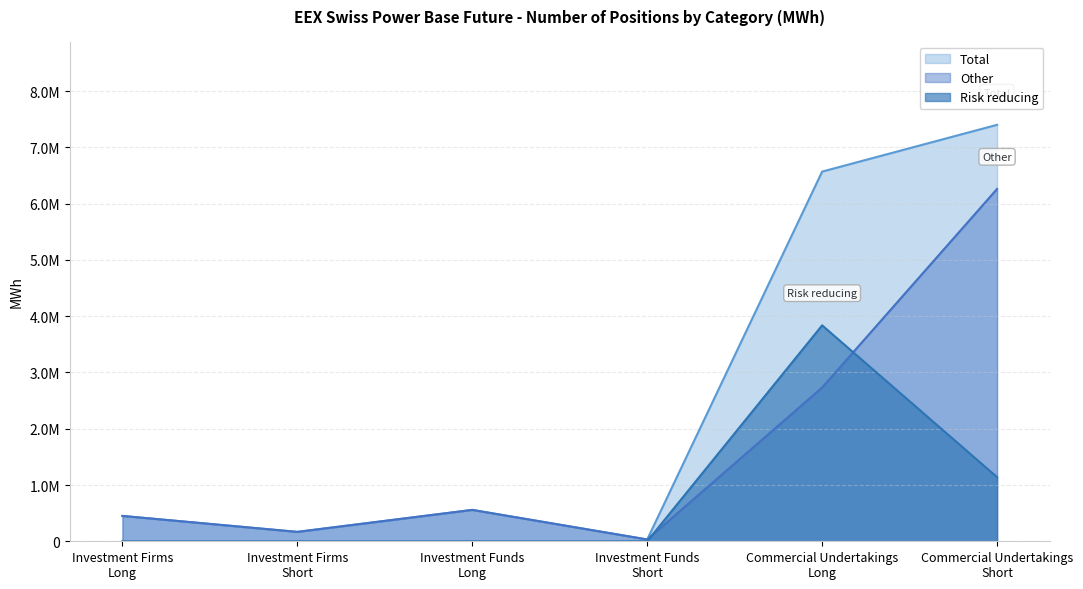

Where does the Total series first go above 557391?

Commercial Undertakings
Long